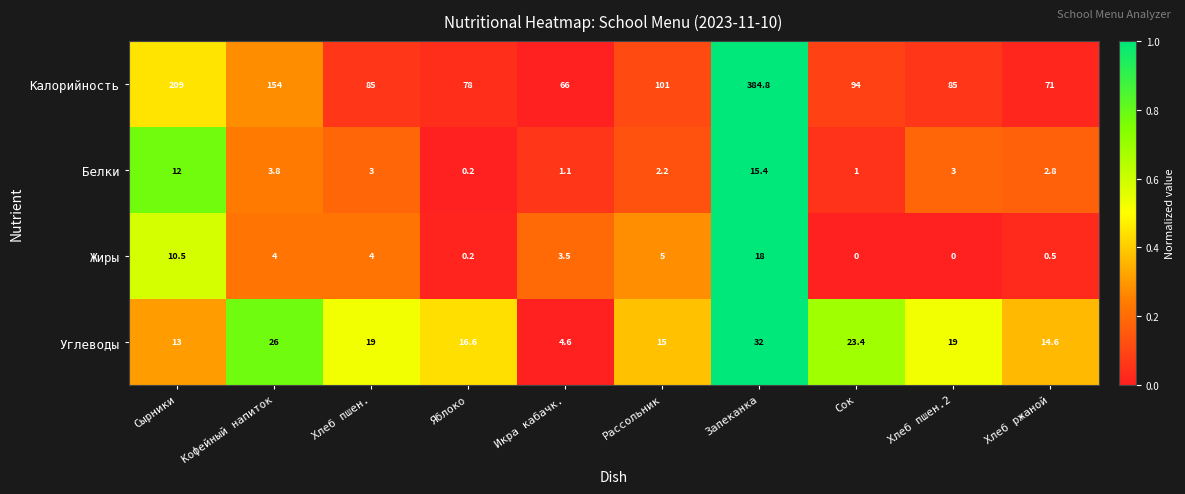

True or false: Белки has a value of 0.2 at Яблоко.

True